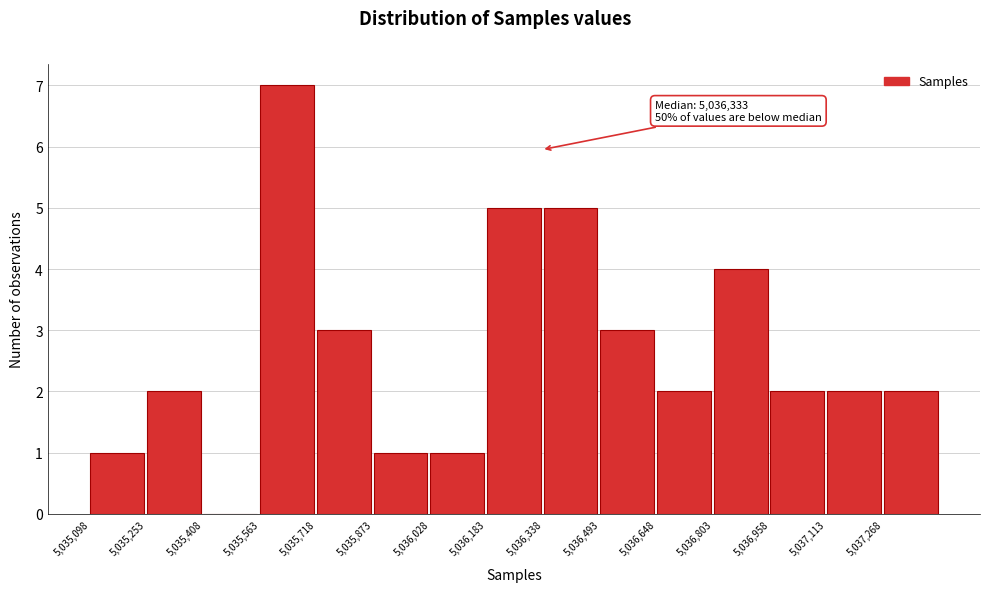

Over which range of the x-axis is the bar tallest?

5035560 to 5035720